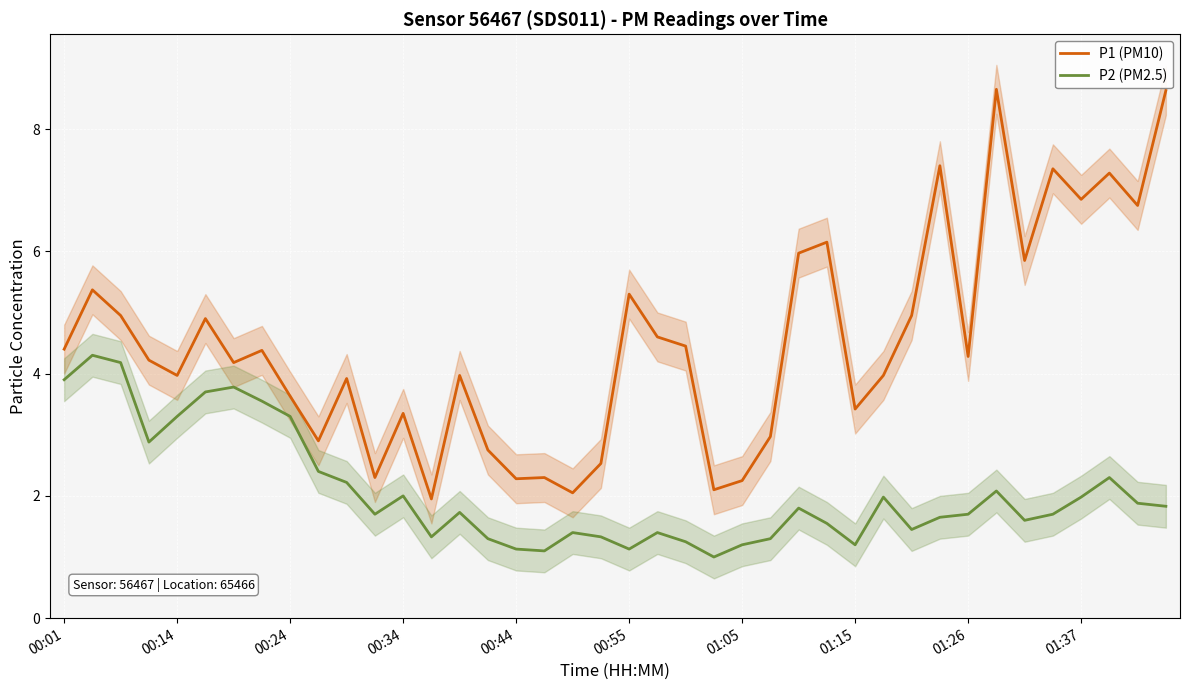

What is the highest value of the P1 (PM10) series?

8.7